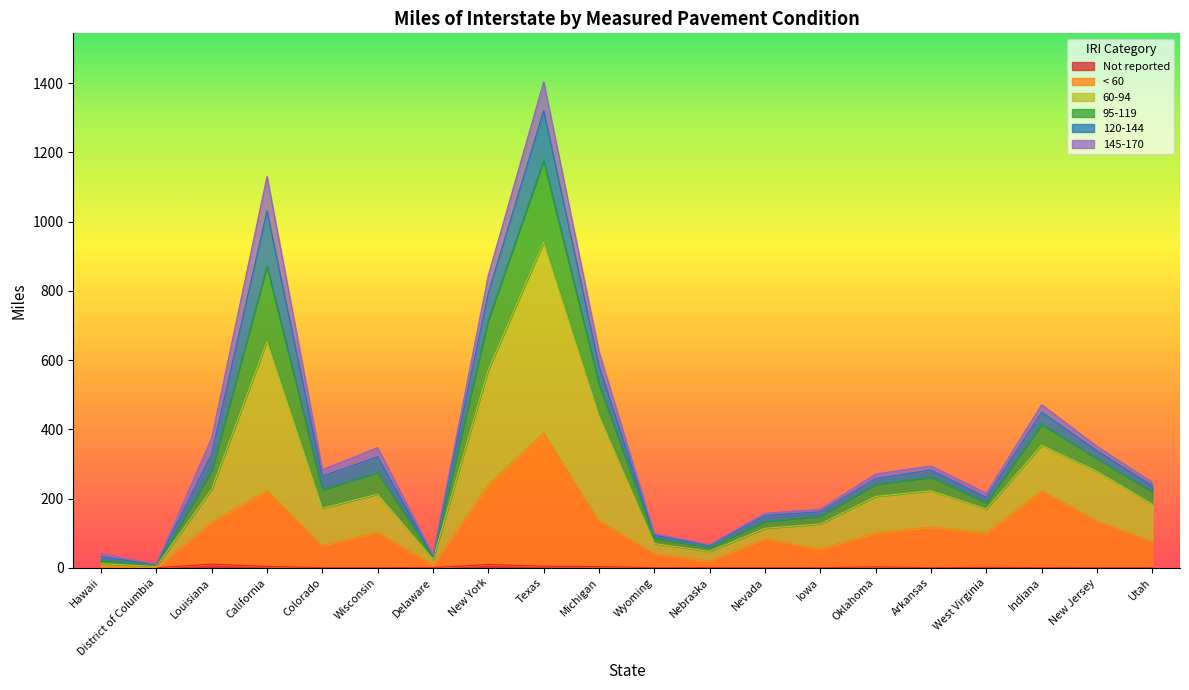

At which category is the sum across all series the highest?

Texas